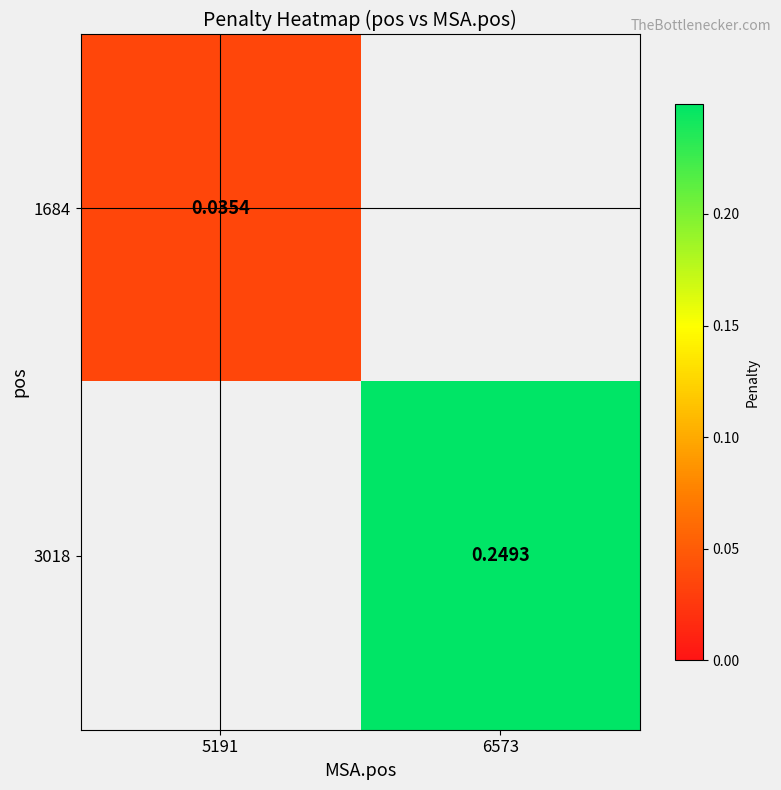

True or false: 1684 has a value of 0.0 at 5191.

True